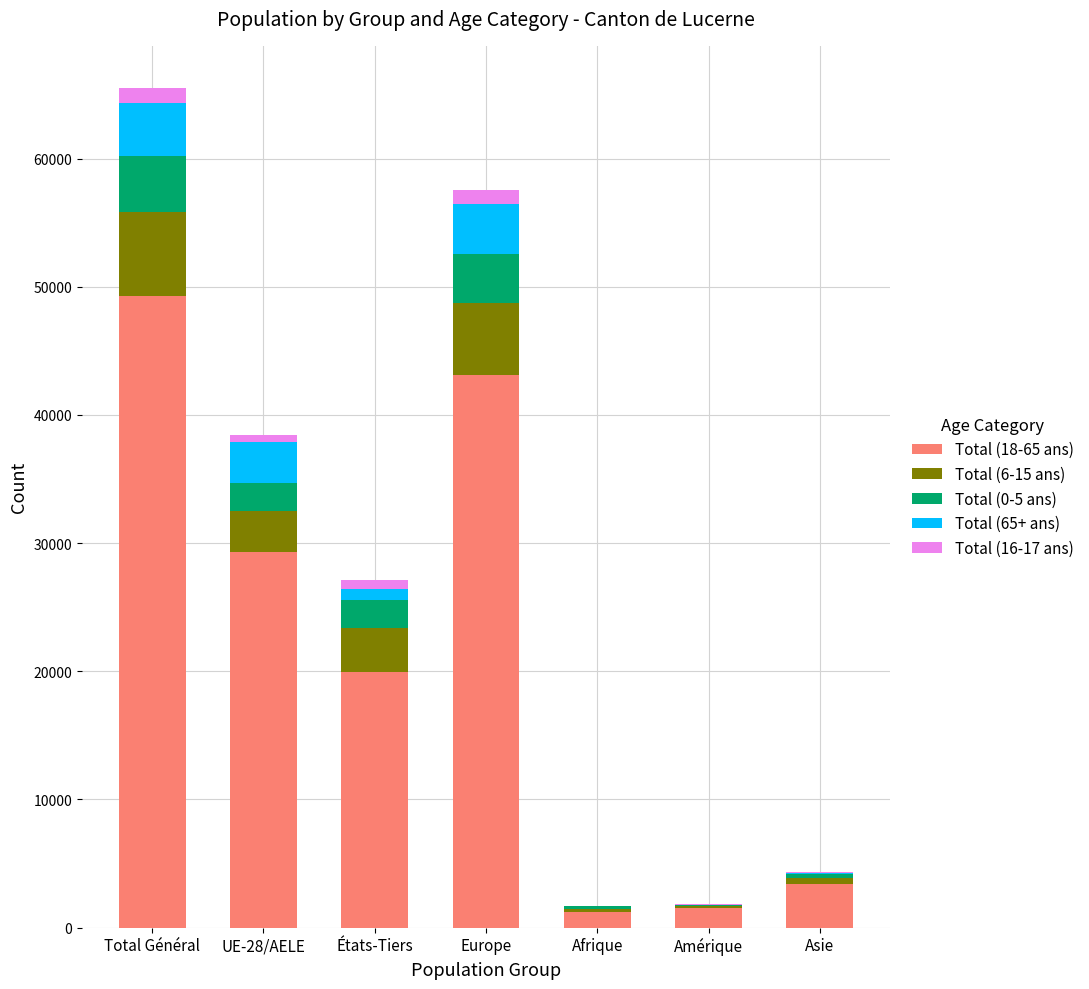

At which category is the sum across all series the highest?

Total Général